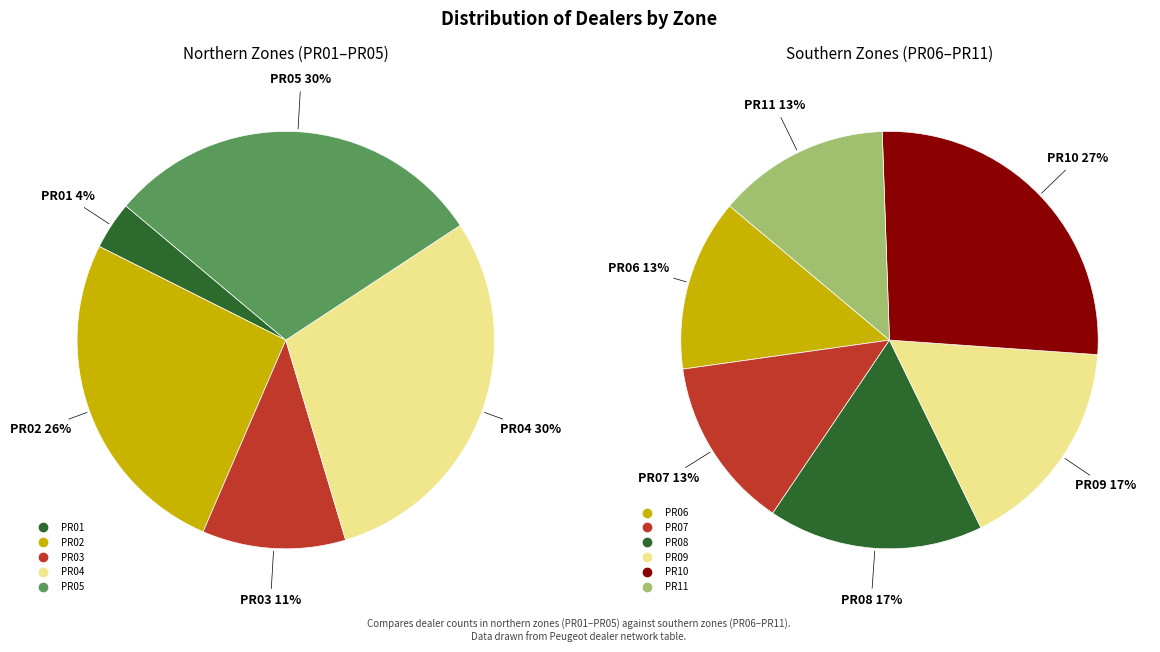

Which category has the biggest portion of the pie?

PR04